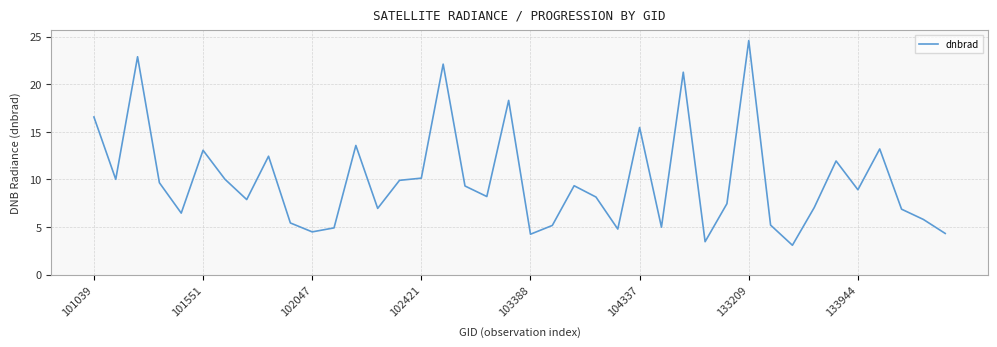

What is the smallest value displayed?

3.1